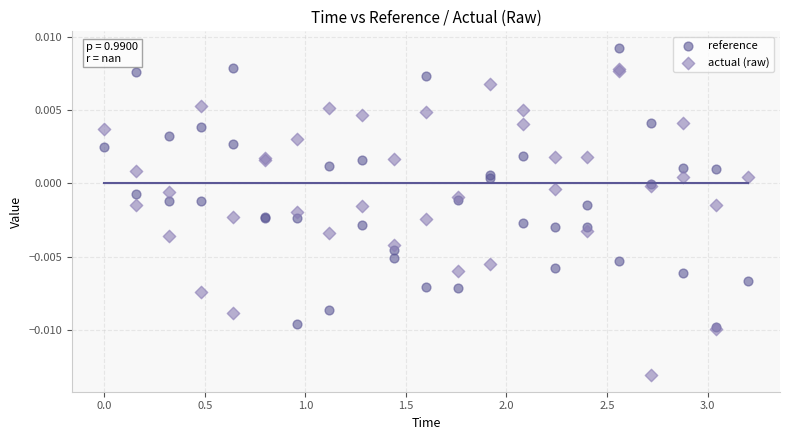

What are all the series names shown in the legend?

reference, actual (raw)